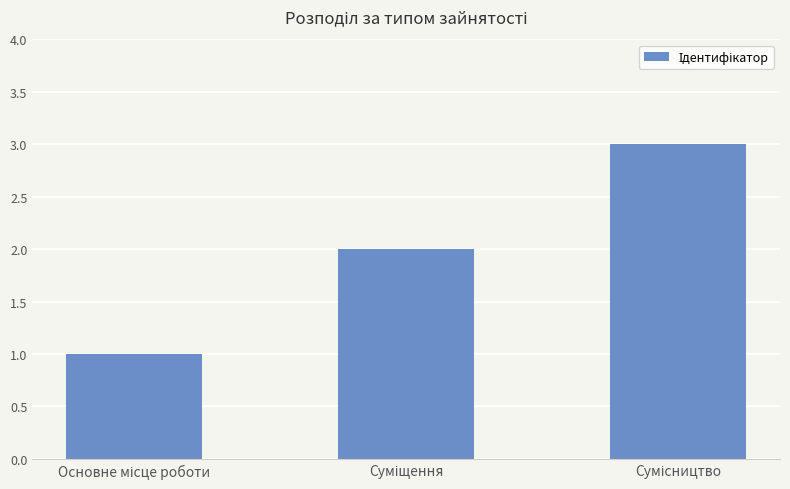

What is the maximum value shown in the chart?

3